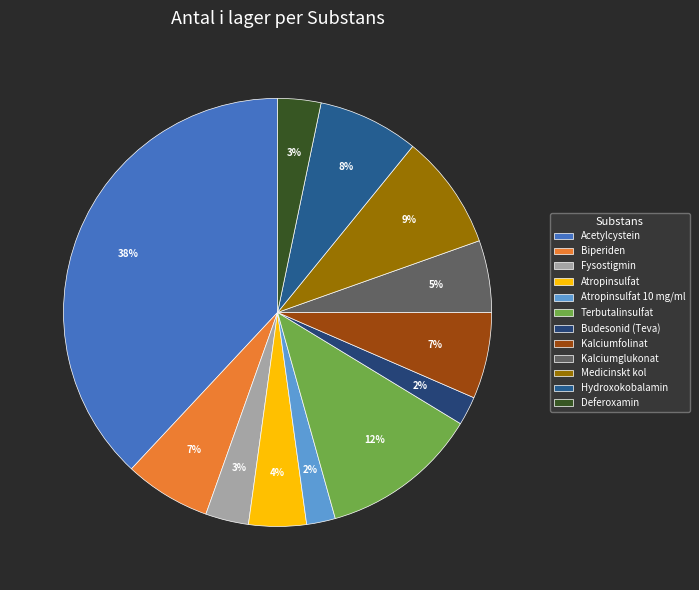

Approximately how many times larger is the value at Atropinsulfat 10 mg/ml compared to Kalciumglukonat?

0.4